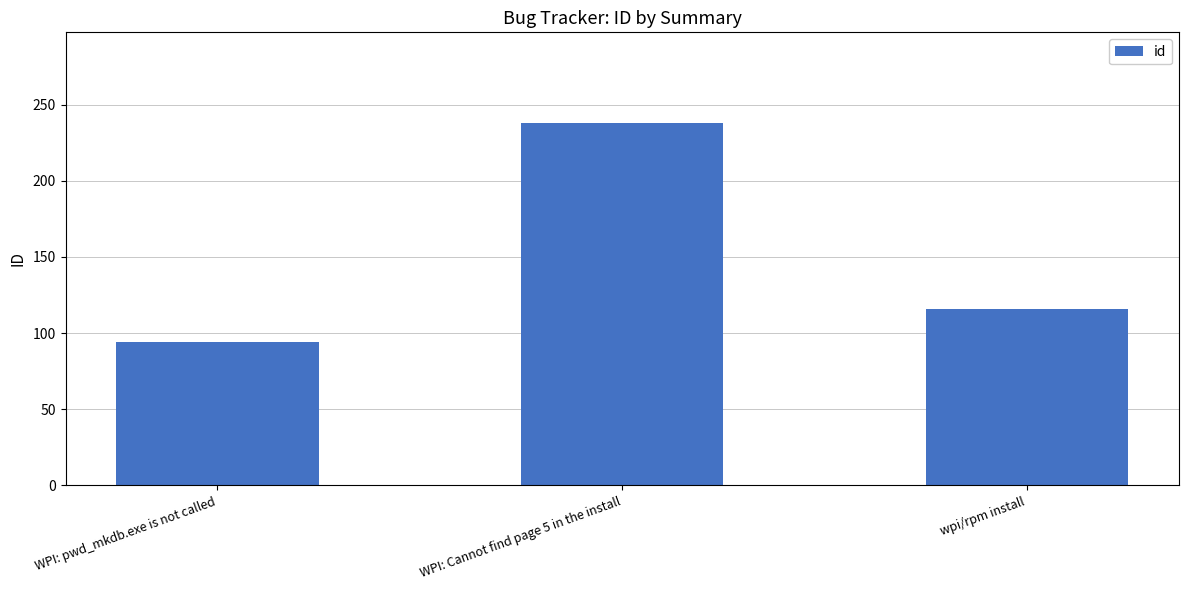

What is the value of the 1st bar from the left?

94